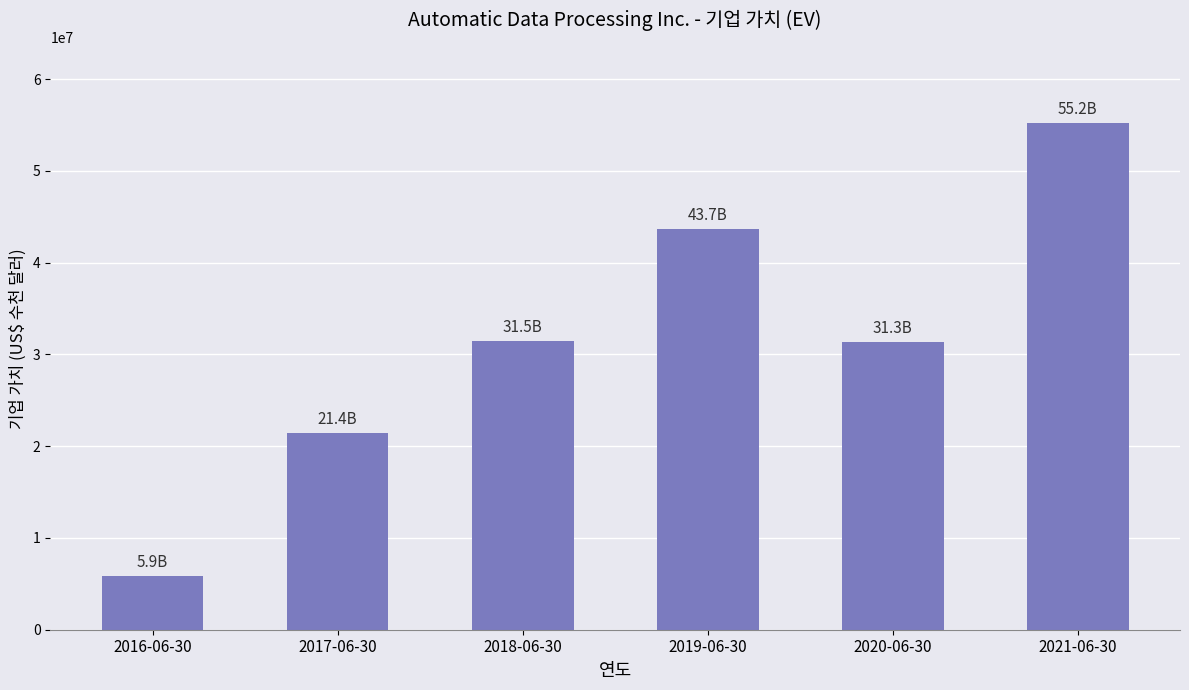

What is the difference between the second highest and second lowest values?

22236628